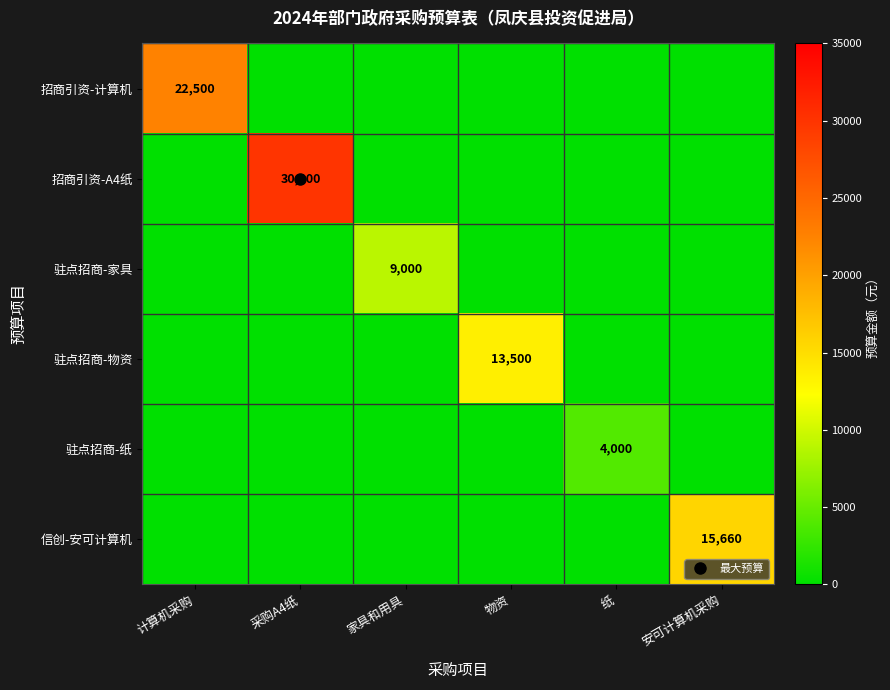

At how many categories does at least one series exceed 9079?

4